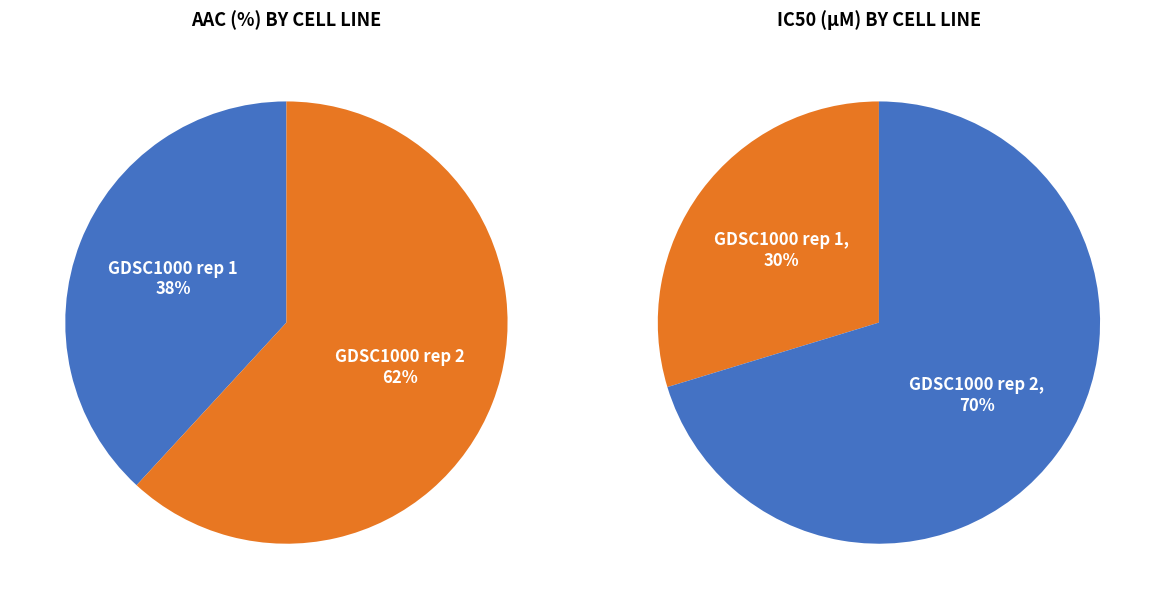

Which slice is the largest?

GDSC1000 rep 2